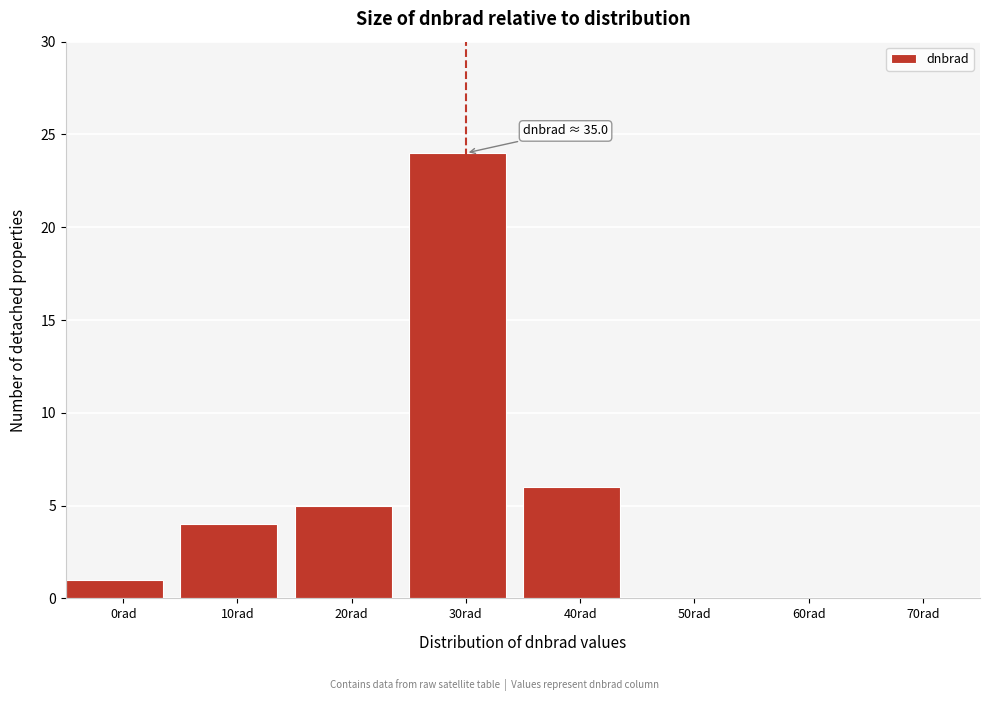

Reading left to right, list all the values displayed in this chart.

0rad=1	10rad=4	20rad=5	30rad=24	40rad=6	50rad=0	60rad=0	70rad=0